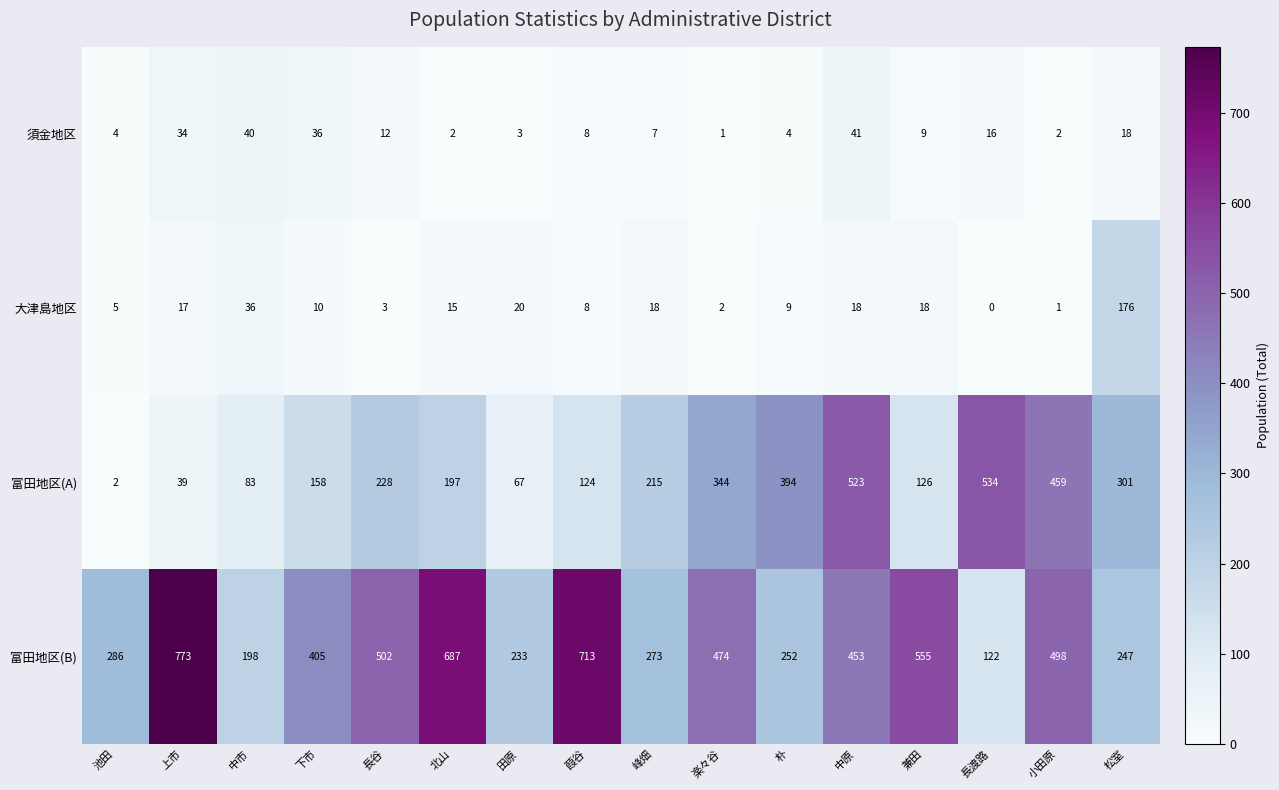

The value of 須金地区 at 下市 is 36. True or false?

True